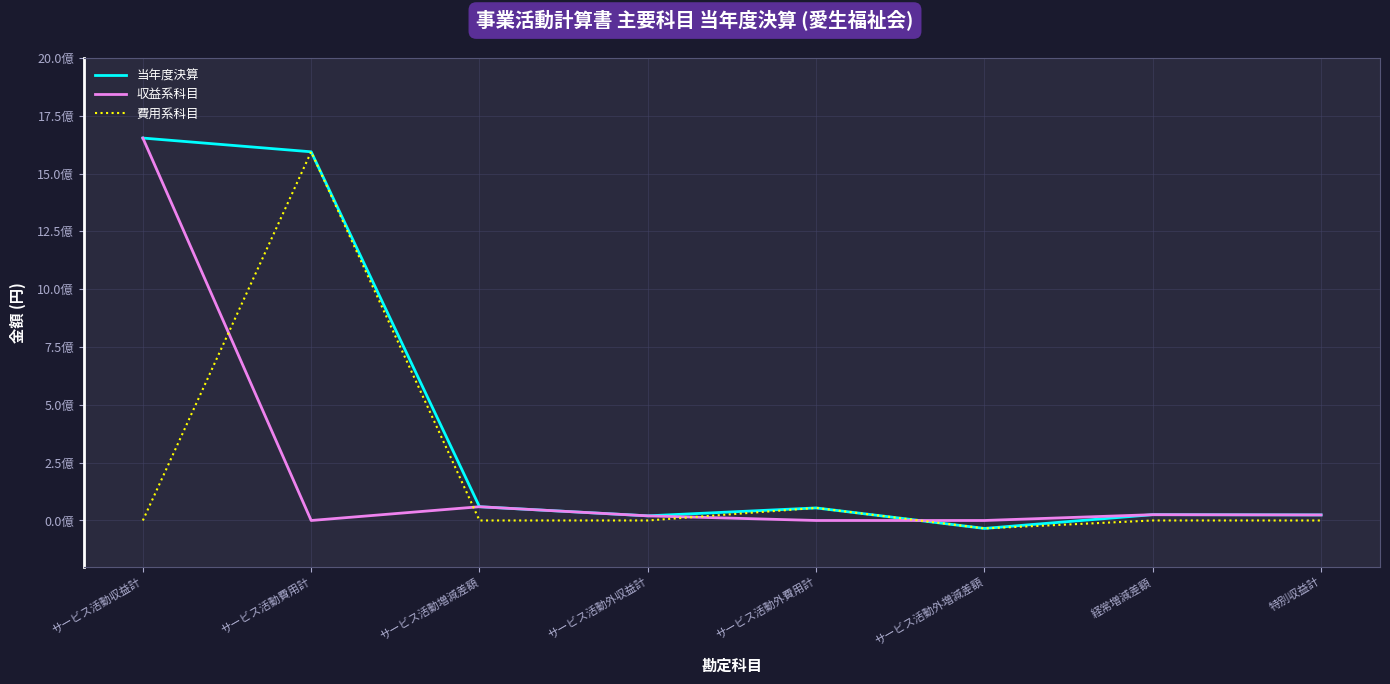

Does the chart have visible grid lines?

Yes